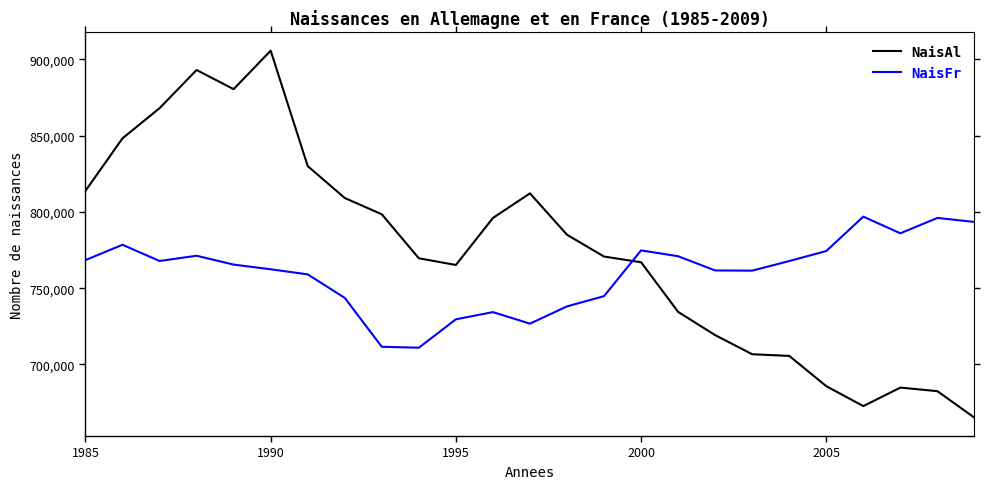

Which series has the largest range (max minus min)?

NaisAl